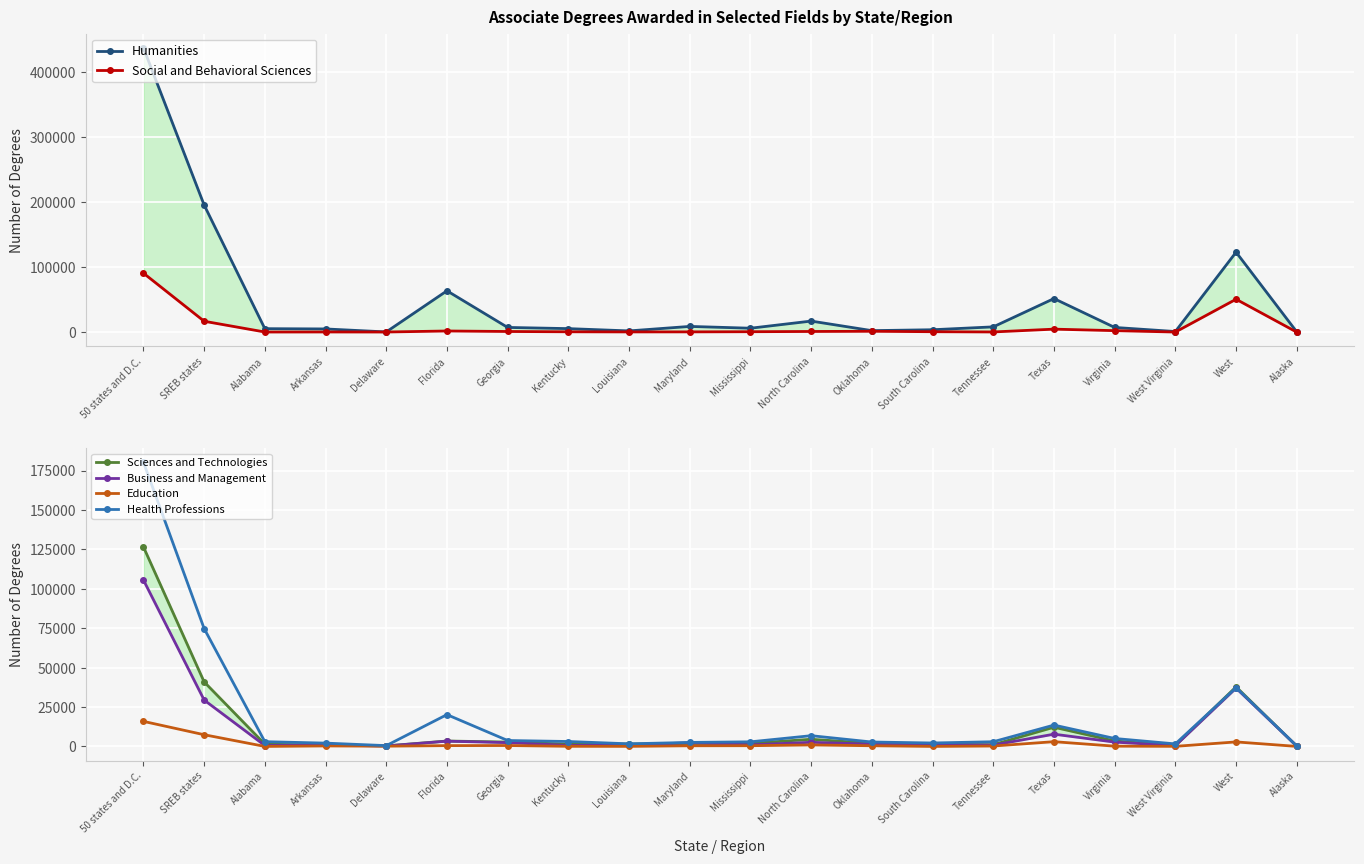

How many data points in Sciences and Technologies are less than 1916?

10